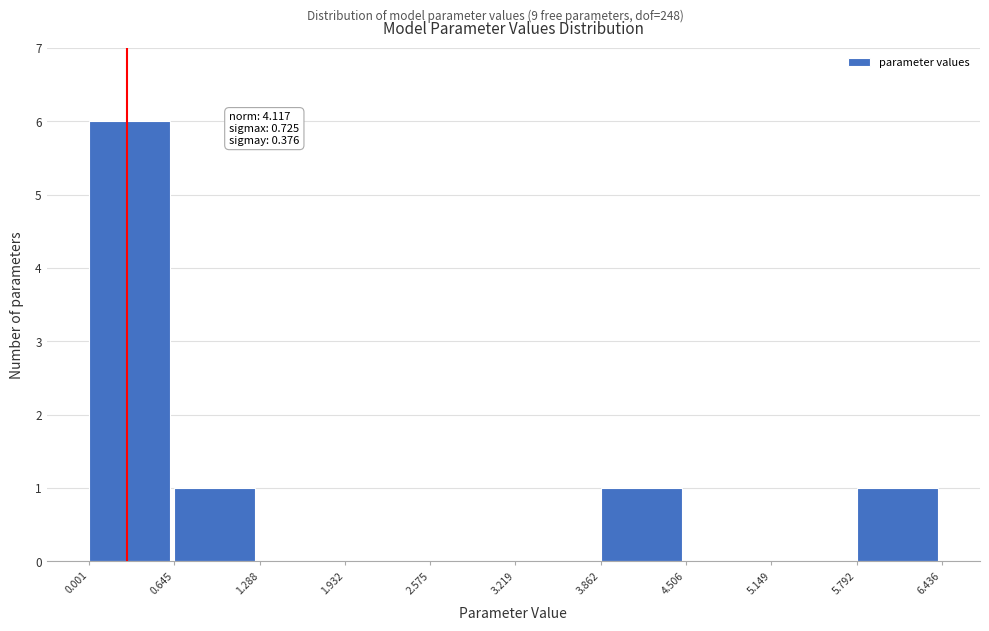

Which range on the x-axis has the tallest bar?

0.001 to 0.645